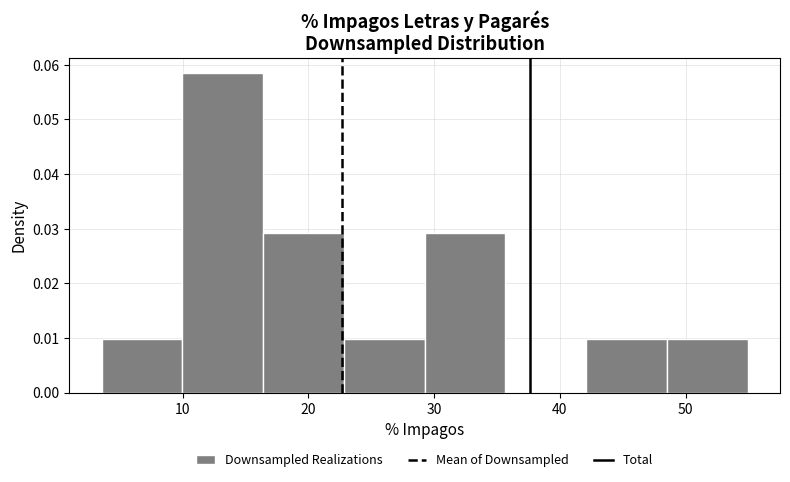

What is the height of the bar covering 16 to 23 on the x-axis? Neither the bar edges nor the heights are printed on the chart, so give them approximately, as read against the axes.

0.029